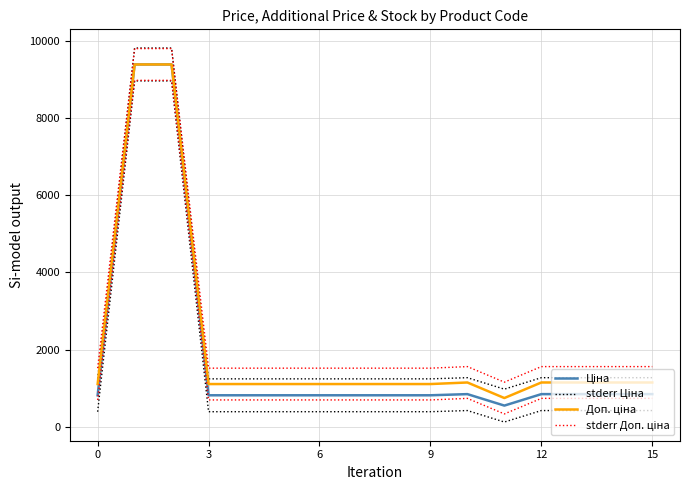

What is the label of the 10th point from the right?

6